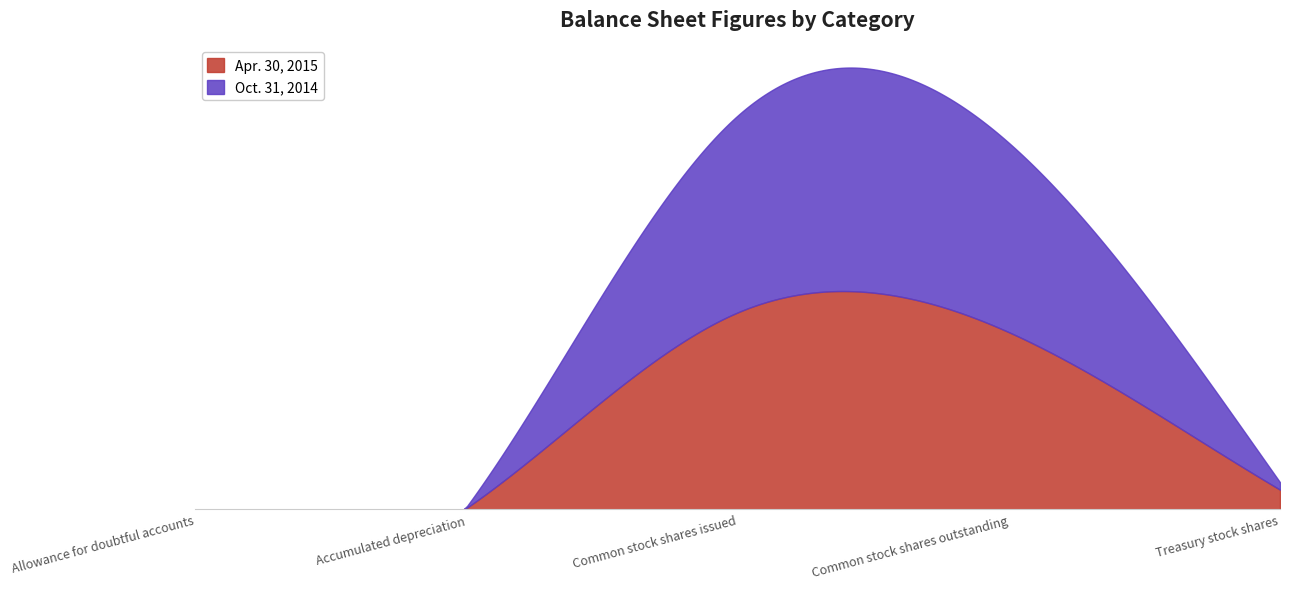

Rank the categories by Apr. 30, 2015 value from highest to lowest.

Common stock shares issued, Common stock shares outstanding, Treasury stock shares, Accumulated depreciation, Allowance for doubtful accounts